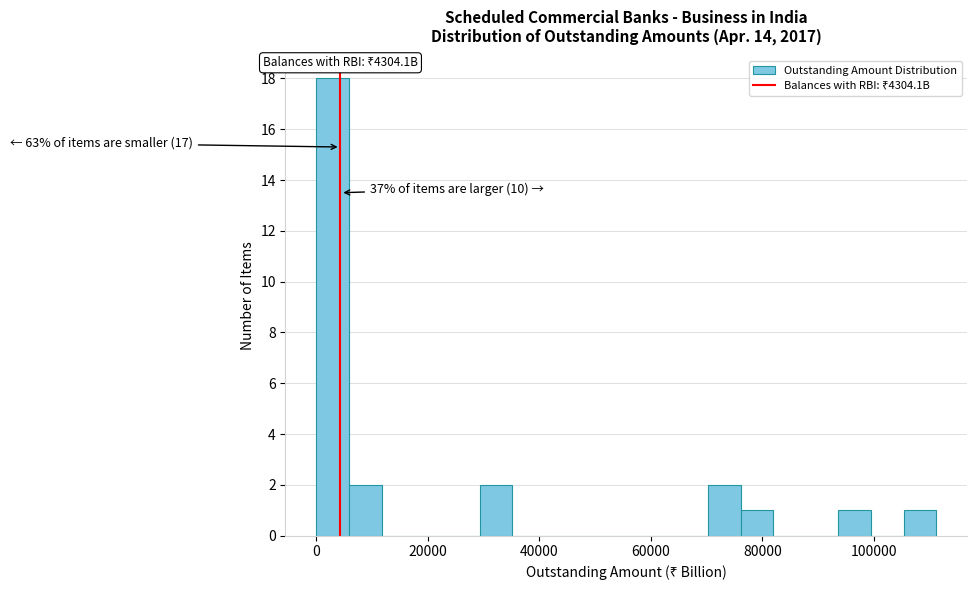

Around what value on the x-axis is the tallest bar? Give the approximate position of its centre, as read against the axis.

2000